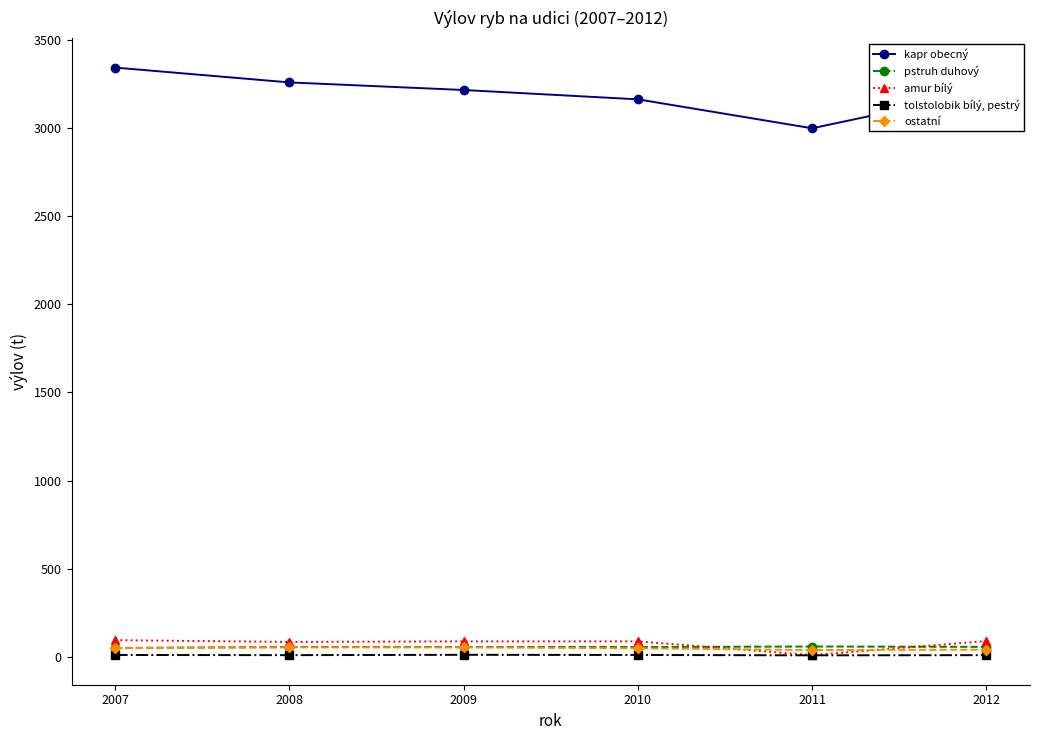

Which series changed the most between 2007 and 2011?

kapr obecný